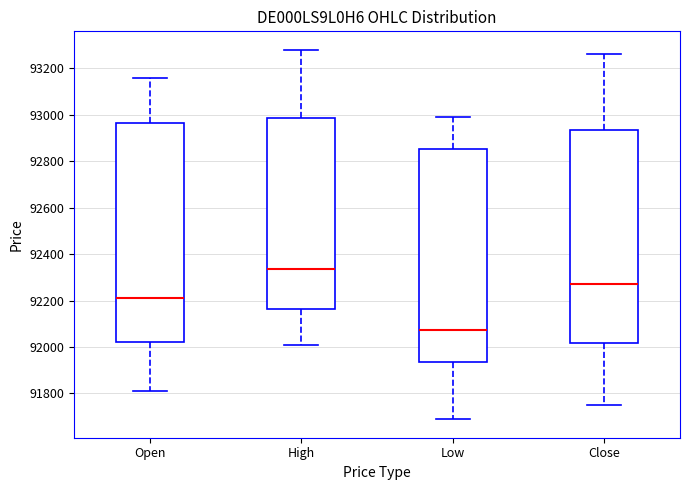

Reading left to right, transcribe this box plot: for each box, give where its median line is, the range the box spans, and where its two whiskers end, as read against the y-axis. The values are not printed on the chart, so give them approximately, as read against the axis.

Open: median 92220, box 92020 to 92960, whiskers 91820 to 93160
High: median 92340, box 92160 to 92980, whiskers 92020 to 93280
Low: median 92080, box 91940 to 92860, whiskers 91680 to 93000
Close: median 92280, box 92020 to 92940, whiskers 91760 to 93260